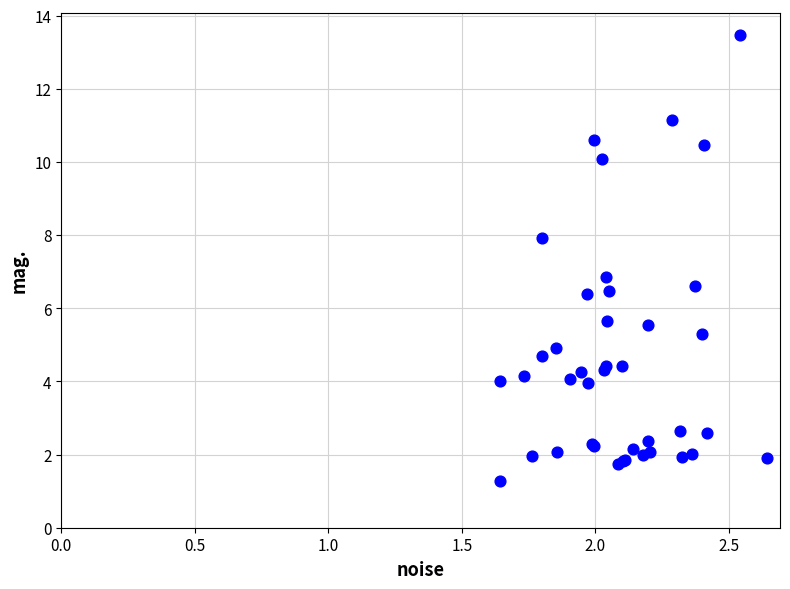

What Y value in the scatter plot is closest to 7?

6.8